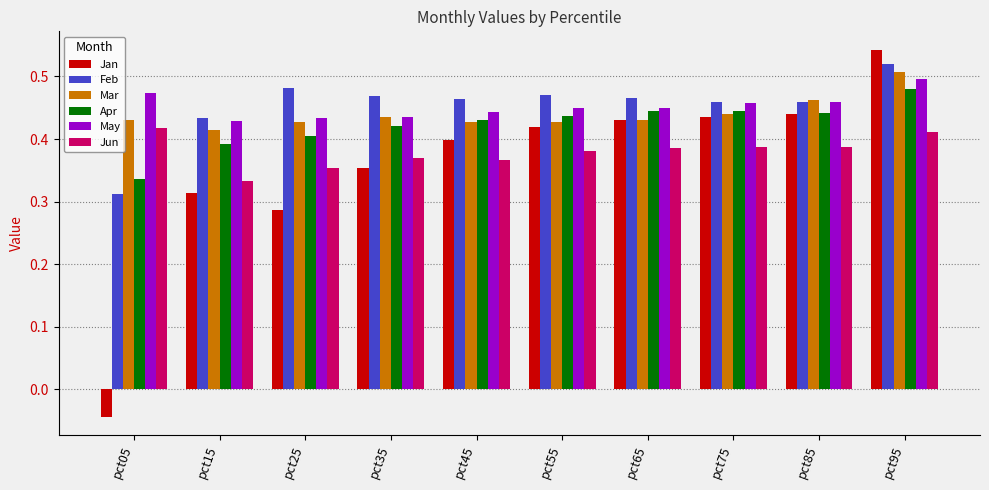

Which category has the highest value in the May series?

pct95